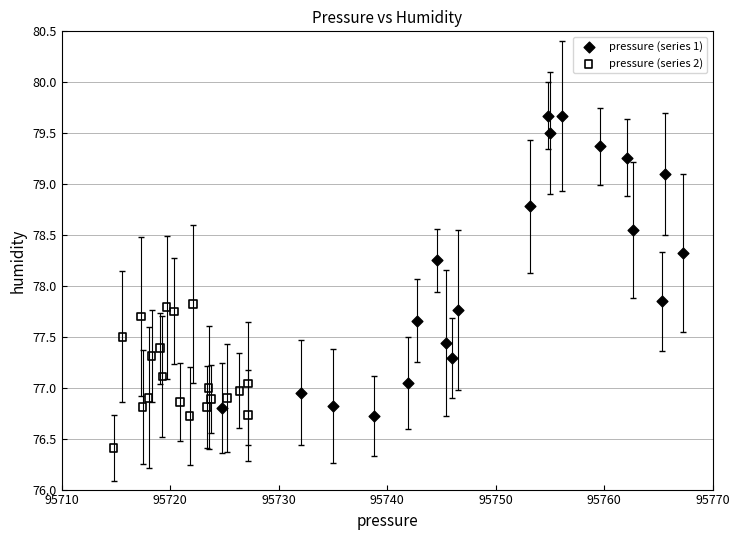

Which series contains the highest Y value?

pressure (series 1)